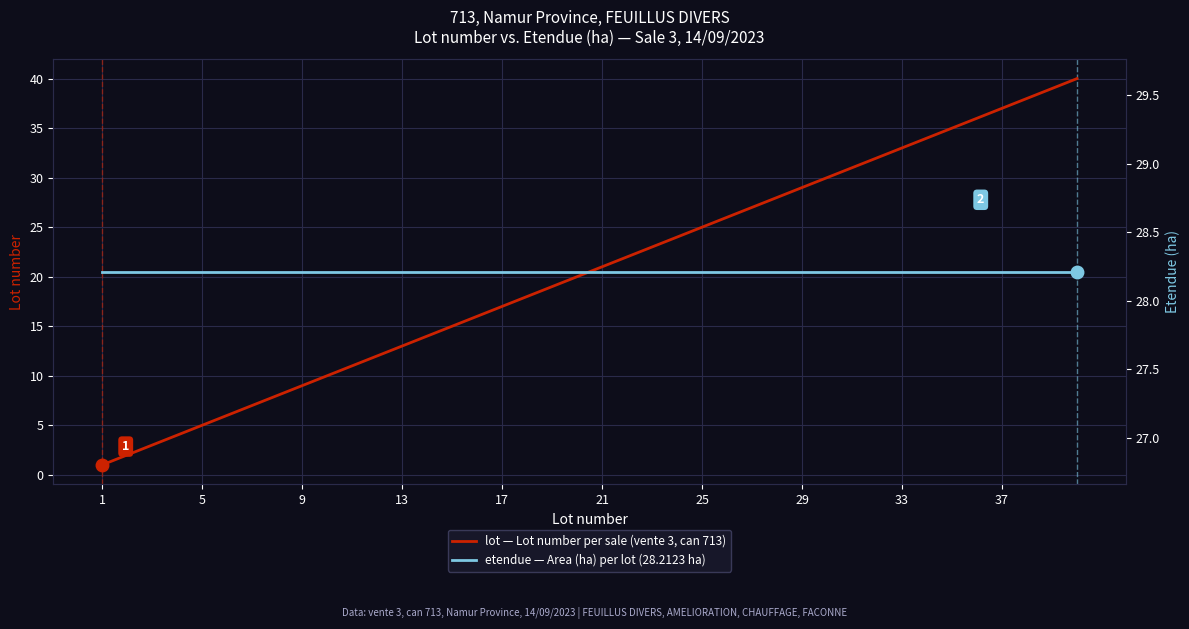

Is it true that lot — Lot number per sale (vente 3, can 713) equals 8 at 17?

False